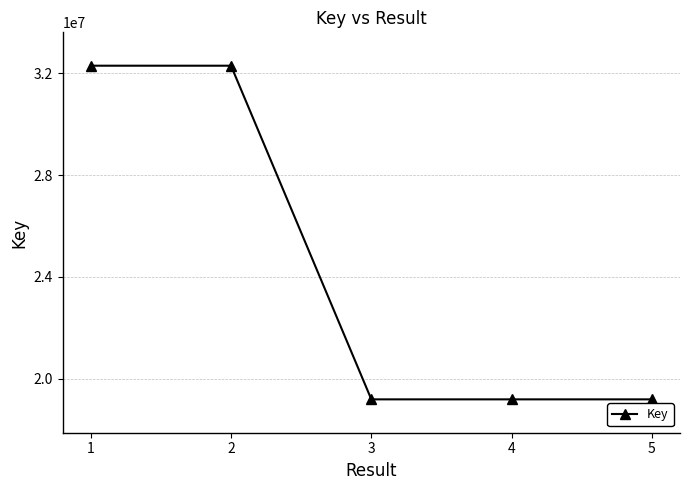

What is the minimum value shown in the chart?

19190462